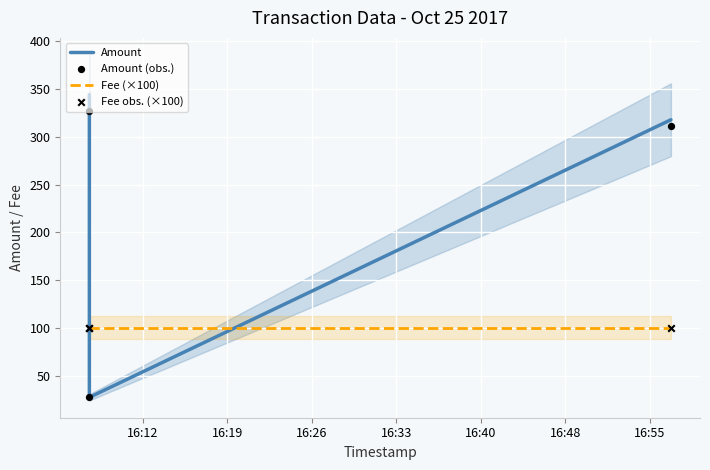

What are all the series names shown in the legend?

Amount, Fee (×100), Amount (obs.), Fee obs. (×100)